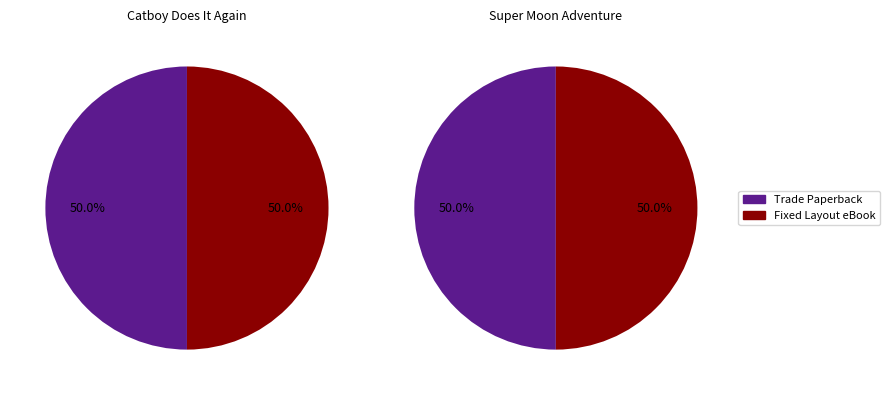

What percentage do Fixed Layout eBook and Trade Paperback together represent?

100.0%